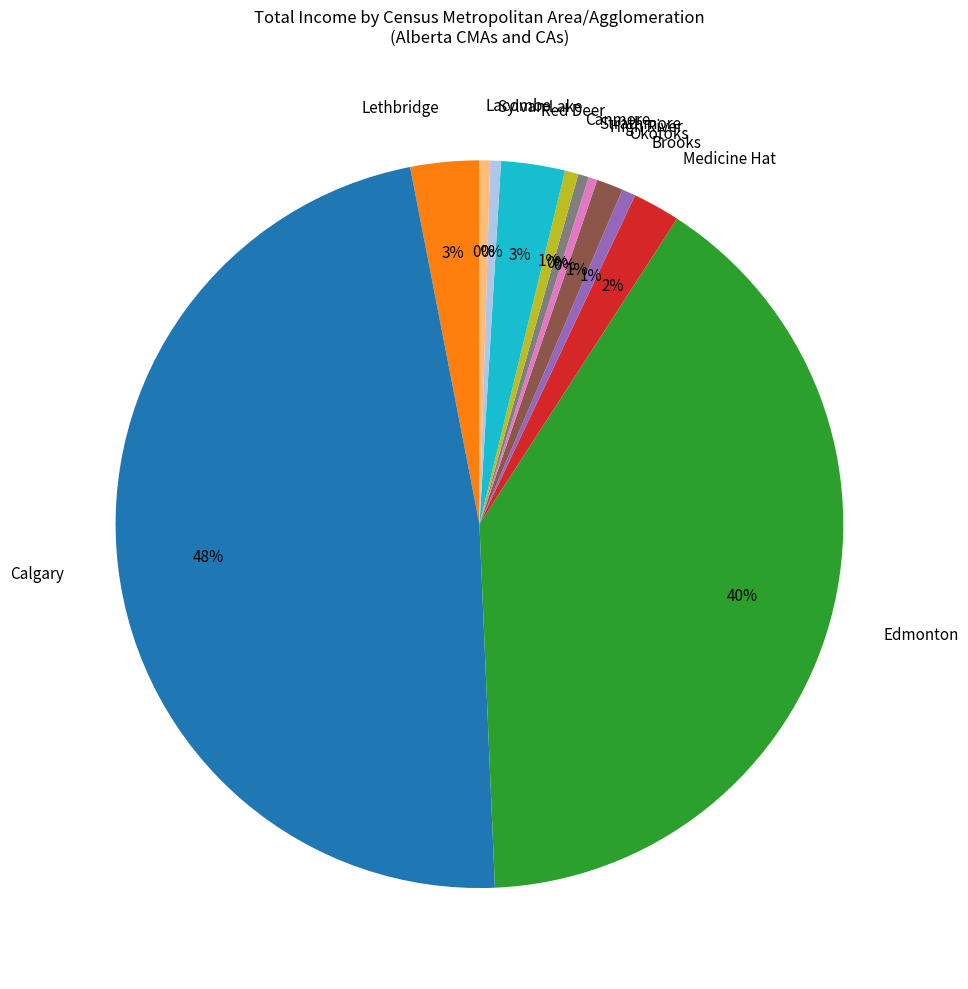

What percentage is the Calgary slice, to the nearest percent?

48%